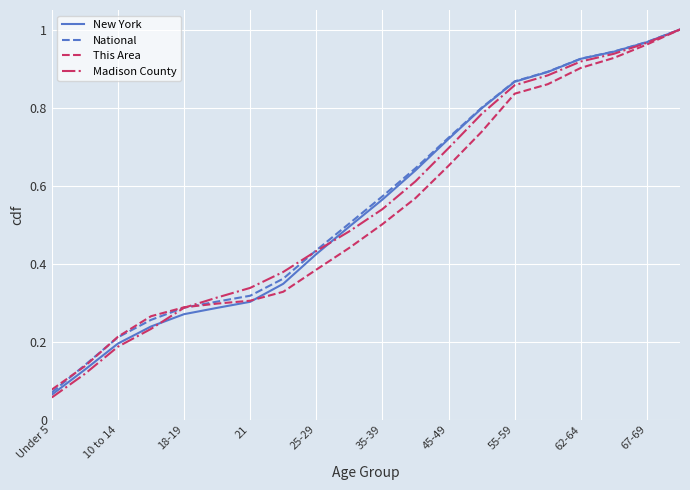

Which series has the widest spread of values?

Madison County